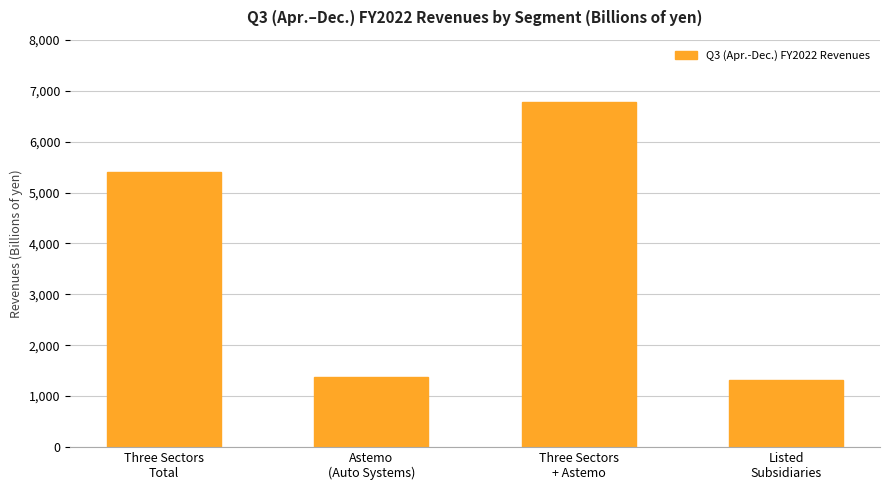

Which has a higher value, Listed
Subsidiaries or Three Sectors
Total?

Three Sectors
Total